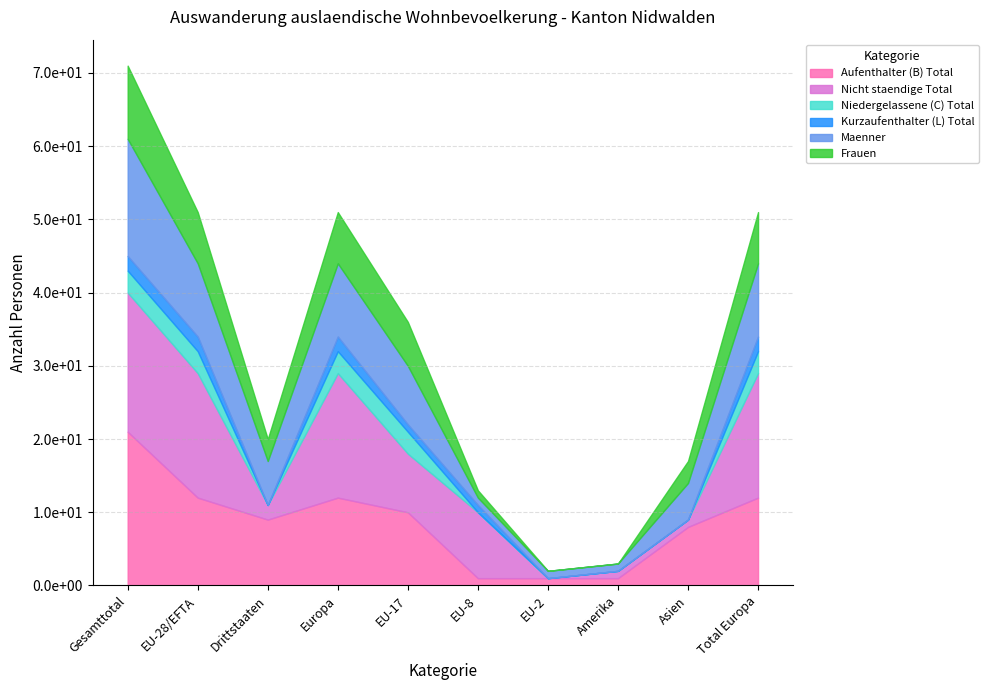

The Kurzaufenthalter (L) Total series shows 1 at Europa. True or false?

False